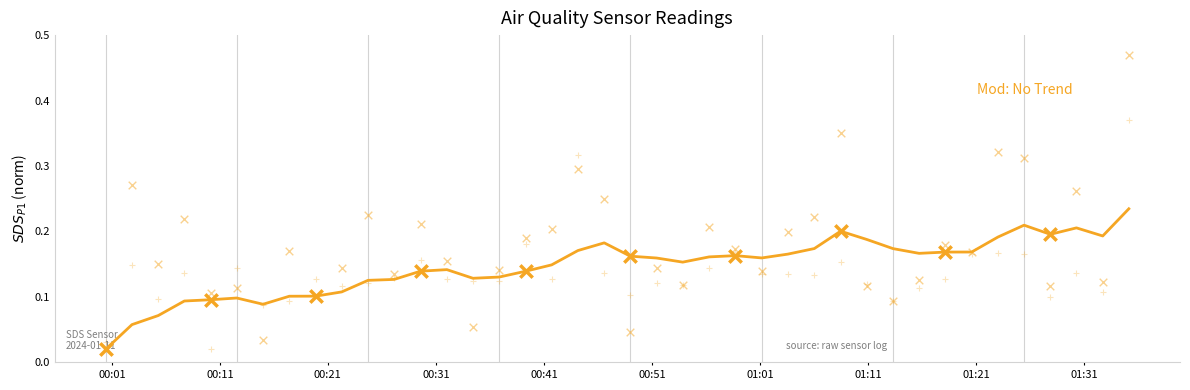

At how many categories does at least one series exceed 0?

40